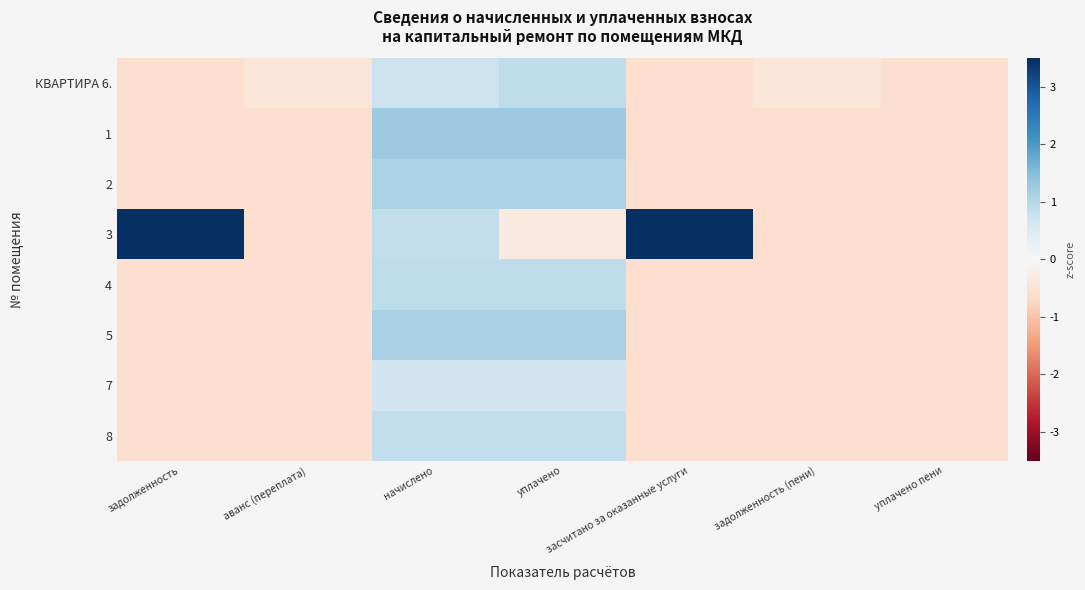

Reading right to left, list all the values displayed in this chart.

КВАРТИРА 6.: уплачено пени=-0.6	задолженность (пени)=-0.4	засчитано за оказанные услуги=-0.6	уплачено=0.9	начислено=0.7	аванс (переплата)=-0.4	задолженность=-0.6
1: уплачено пени=-0.6	задолженность (пени)=-0.6	засчитано за оказанные услуги=-0.6	уплачено=1.3	начислено=1.3	аванс (переплата)=-0.6	задолженность=-0.6
2: уплачено пени=-0.6	задолженность (пени)=-0.6	засчитано за оказанные услуги=-0.6	уплачено=1.1	начислено=1.1	аванс (переплата)=-0.6	задолженность=-0.6
3: уплачено пени=-0.6	задолженность (пени)=-0.6	засчитано за оказанные услуги=4.1	уплачено=-0.4	начислено=0.9	аванс (переплата)=-0.6	задолженность=3.6
4: уплачено пени=-0.6	задолженность (пени)=-0.6	засчитано за оказанные услуги=-0.6	уплачено=0.9	начислено=0.9	аванс (переплата)=-0.6	задолженность=-0.6
5: уплачено пени=-0.6	задолженность (пени)=-0.6	засчитано за оказанные услуги=-0.6	уплачено=1.1	начислено=1.1	аванс (переплата)=-0.6	задолженность=-0.6
7: уплачено пени=-0.6	задолженность (пени)=-0.6	засчитано за оказанные услуги=-0.6	уплачено=0.7	начислено=0.7	аванс (переплата)=-0.6	задолженность=-0.6
8: уплачено пени=-0.6	задолженность (пени)=-0.6	засчитано за оказанные услуги=-0.6	уплачено=0.9	начислено=0.9	аванс (переплата)=-0.6	задолженность=-0.6